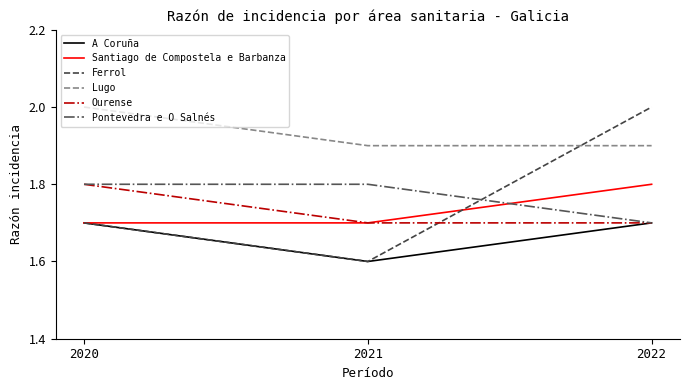

Which label corresponds to the smallest value in the chart?

2021